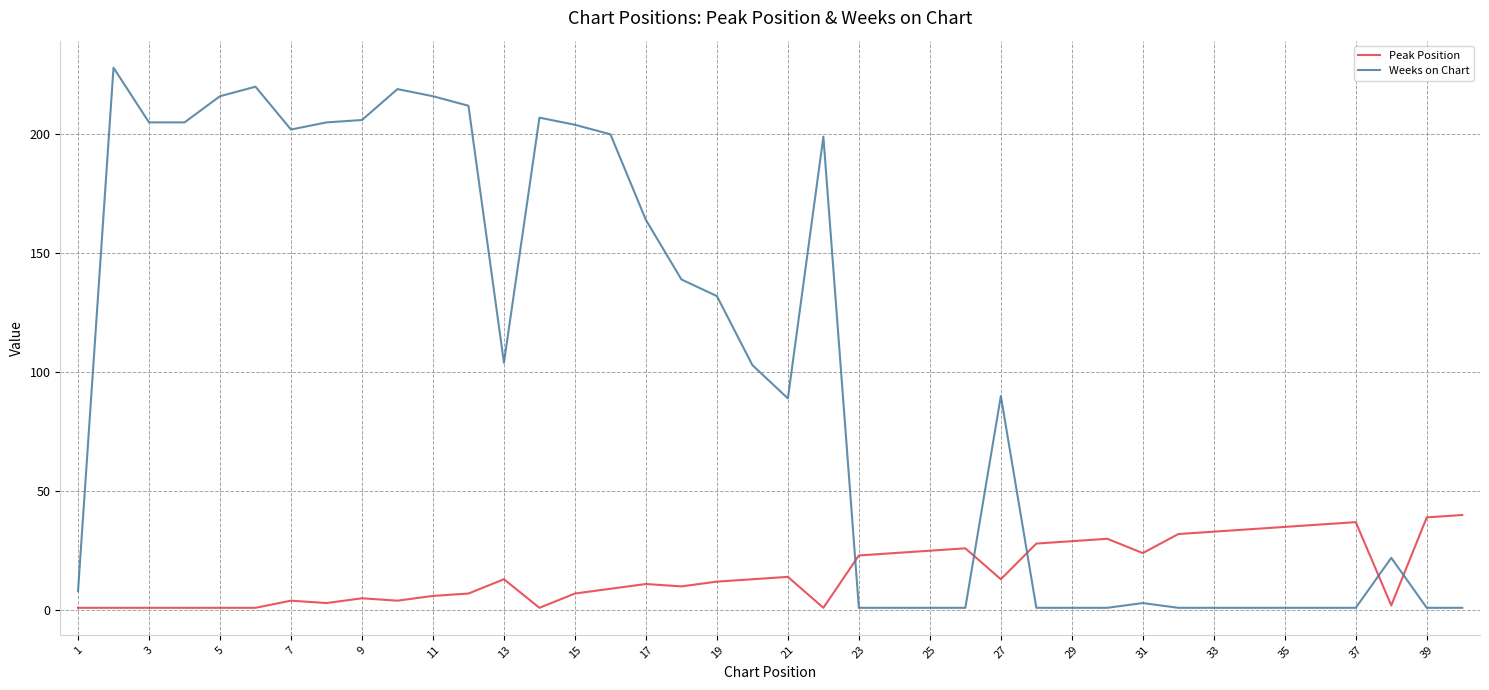

What are all the series names shown in the legend?

Peak Position, Weeks on Chart